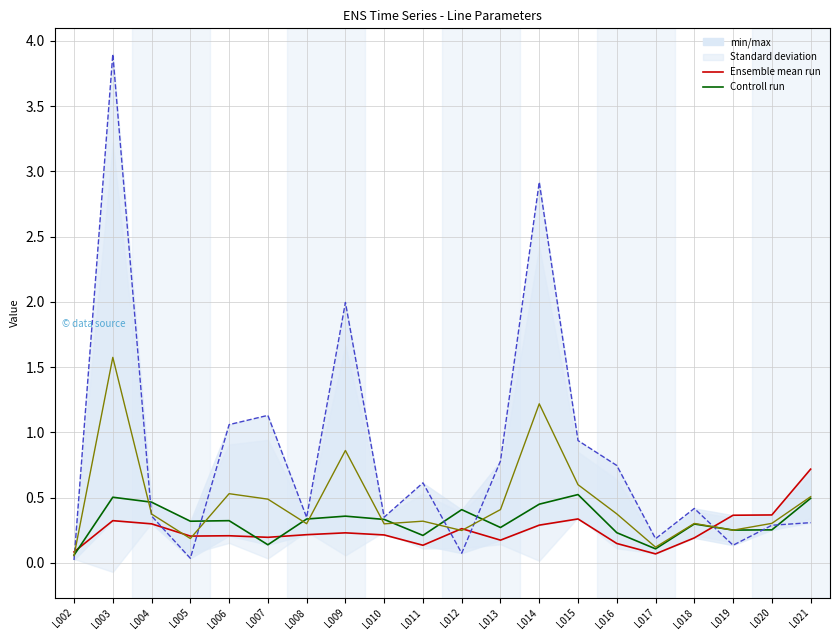

What is the value of the length_km point at the 2nd from the left?

3.9